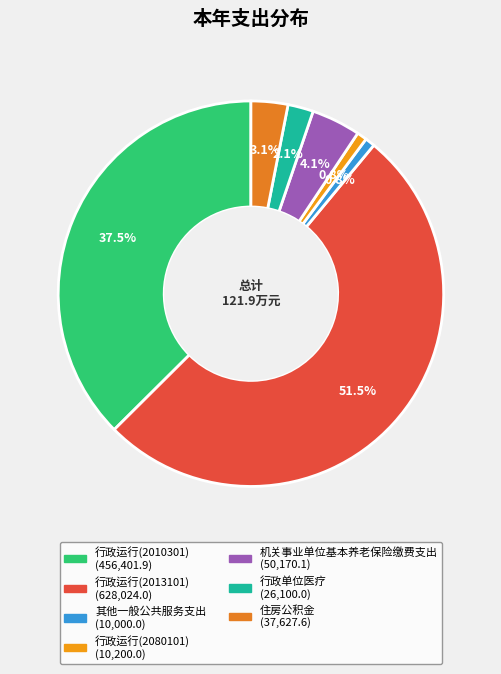

To the nearest percent, what portion does 行政运行(2010301) represent?

37%